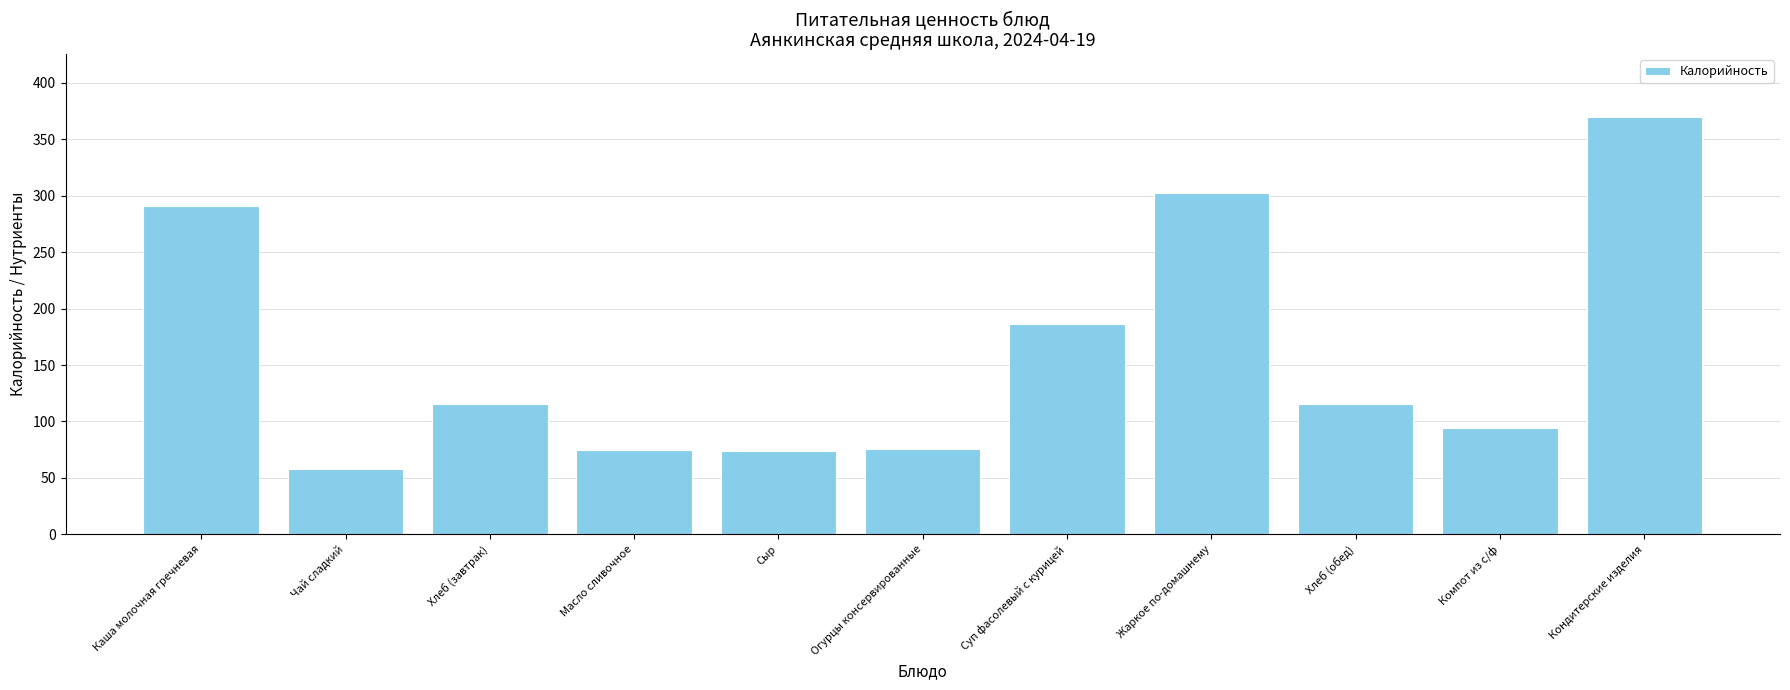

What is the difference between the values at Компот из с/ф and Кондитерские изделия?

275.8